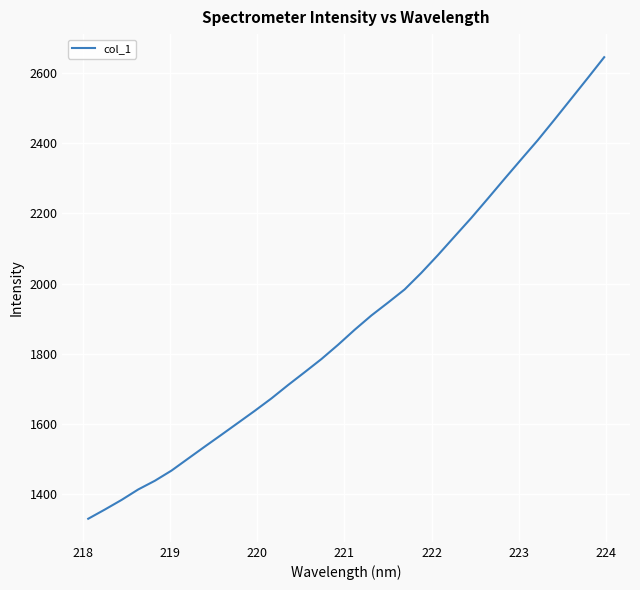

What is the smallest value displayed?

1330.5